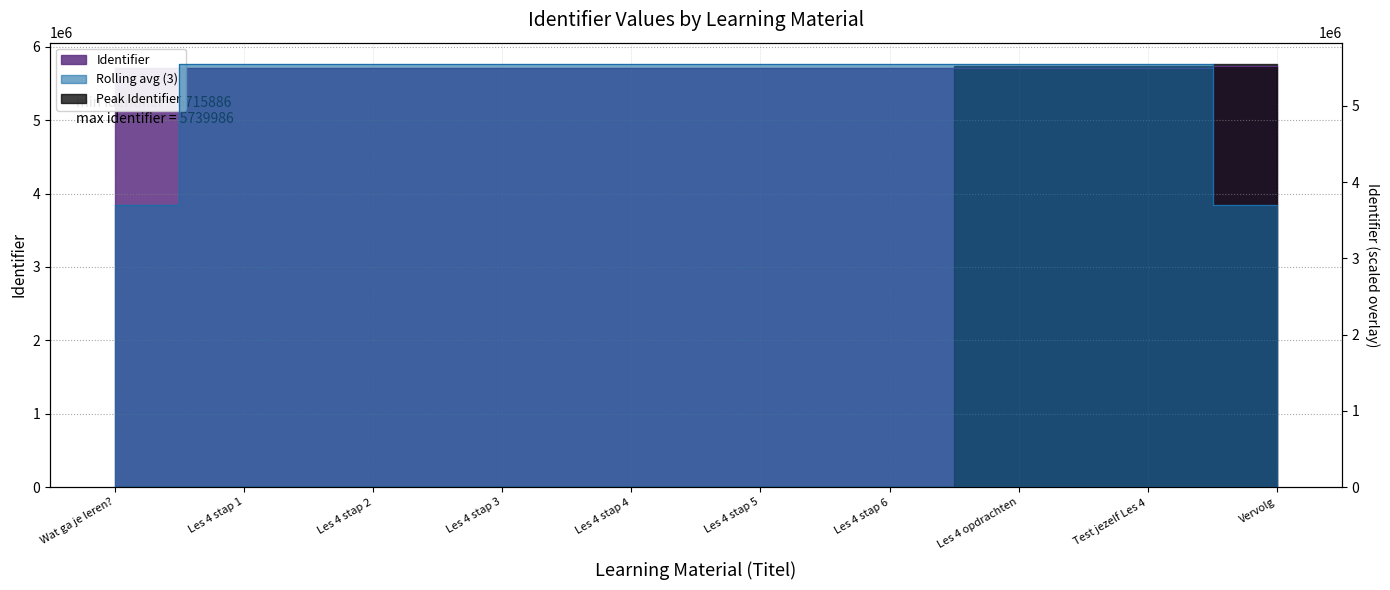

What is the approximate value at Les 4 opdrachten?

5715909